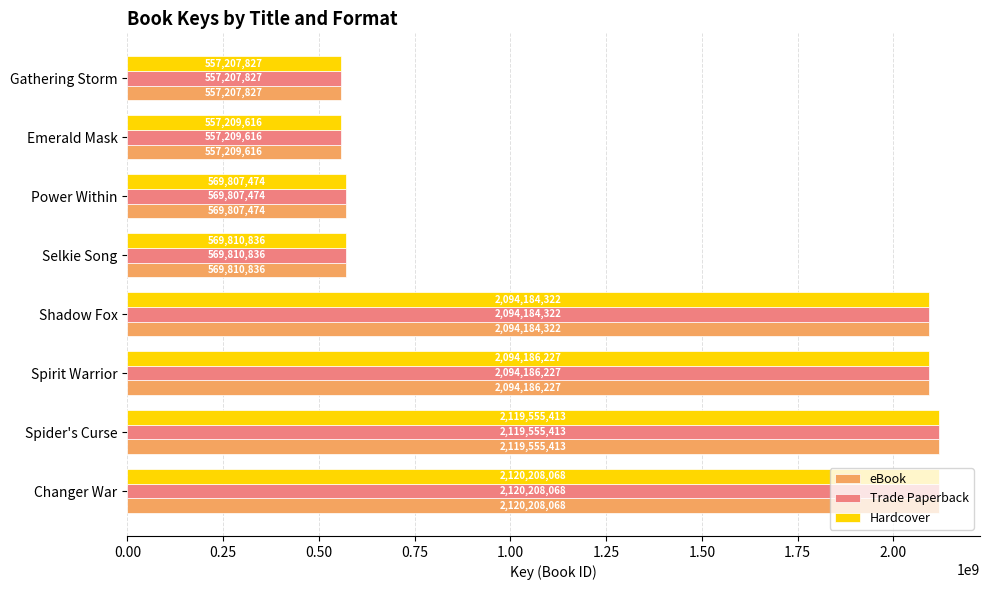

At which category is the sum across all series the highest?

Changer War